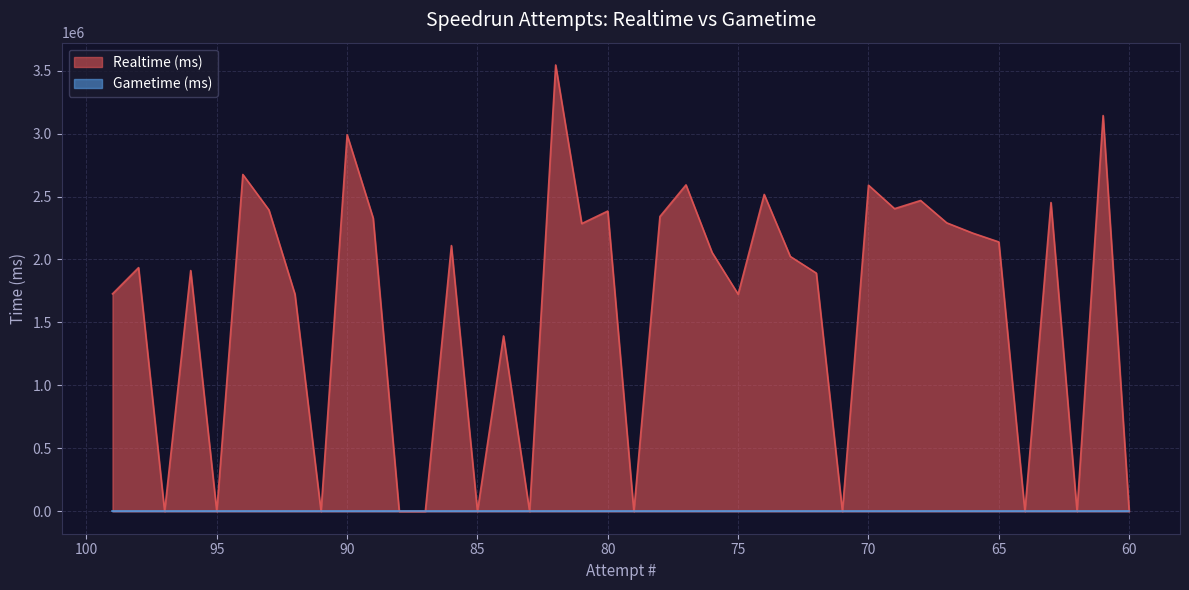

At which category does the chart reach its peak across all series?

82